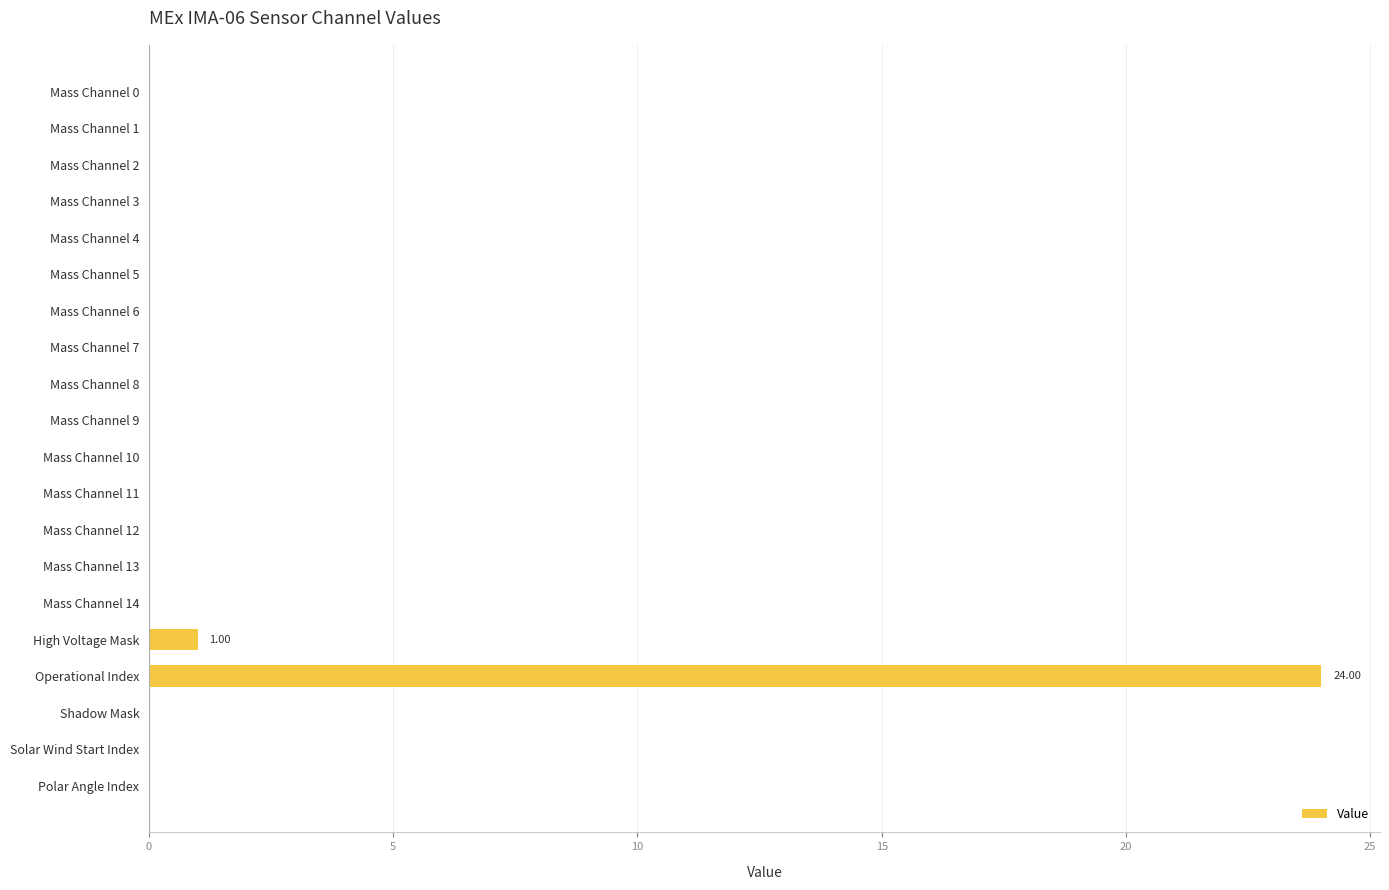

What is the sum of all values?

25